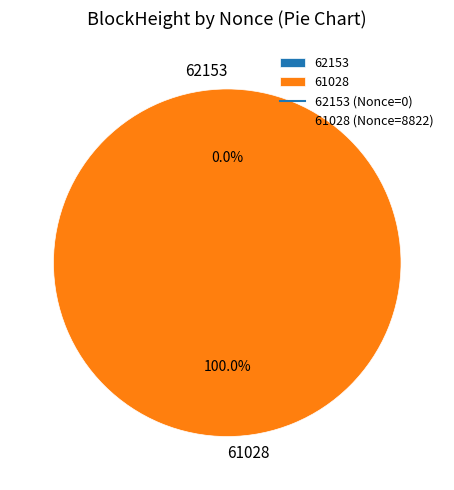

Which slice is the smallest?

62153